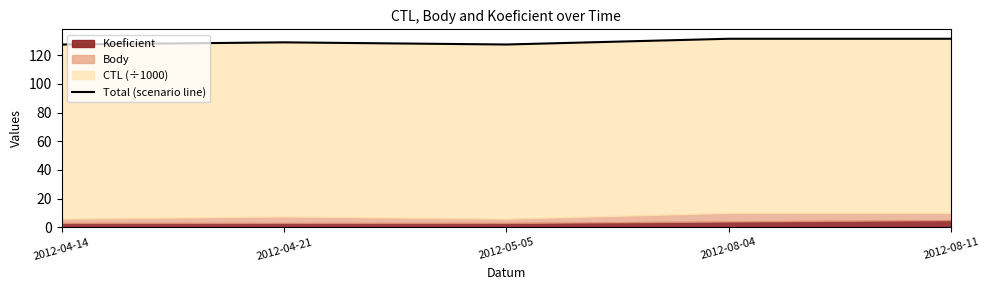

Does the chart have visible grid lines?

No